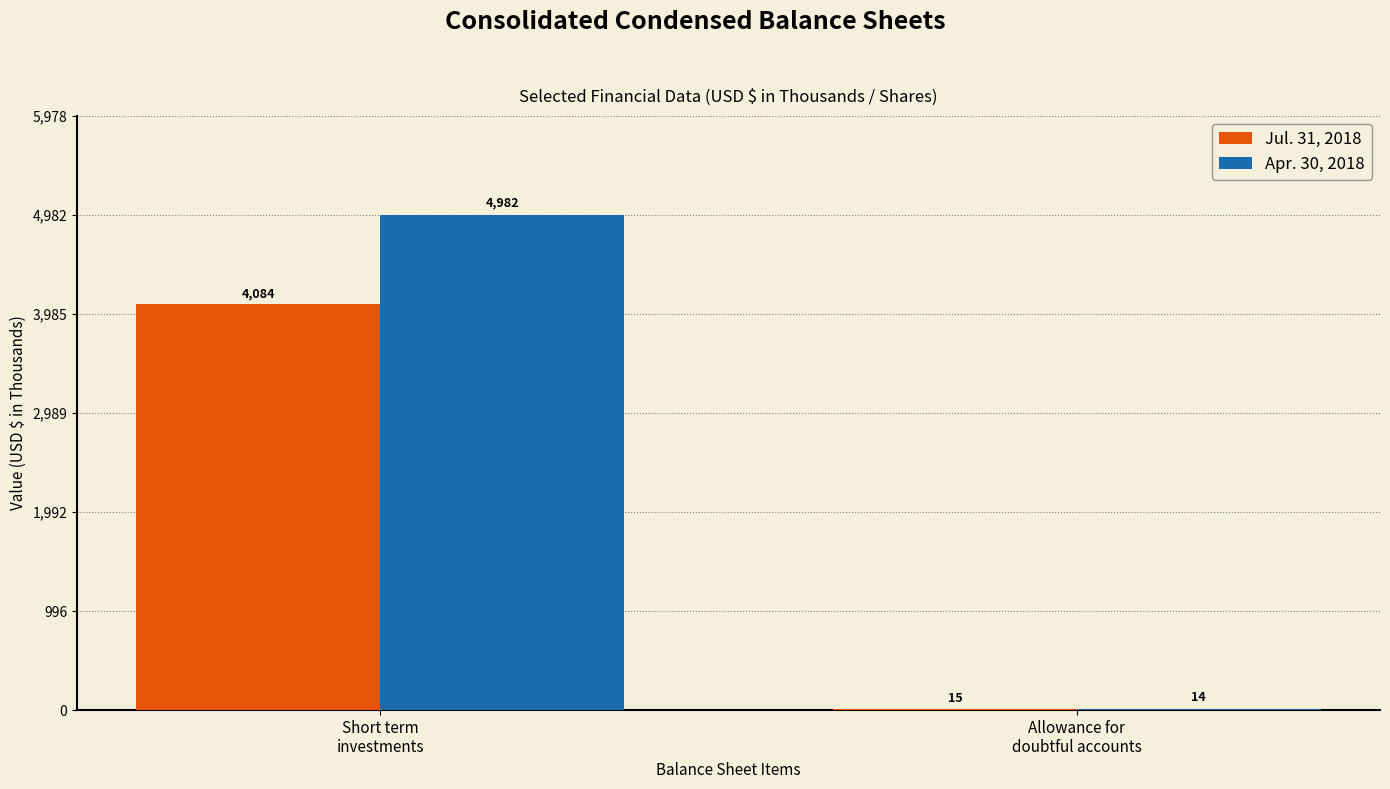

What is the spread (max minus min) of values at Short term
investments?

898